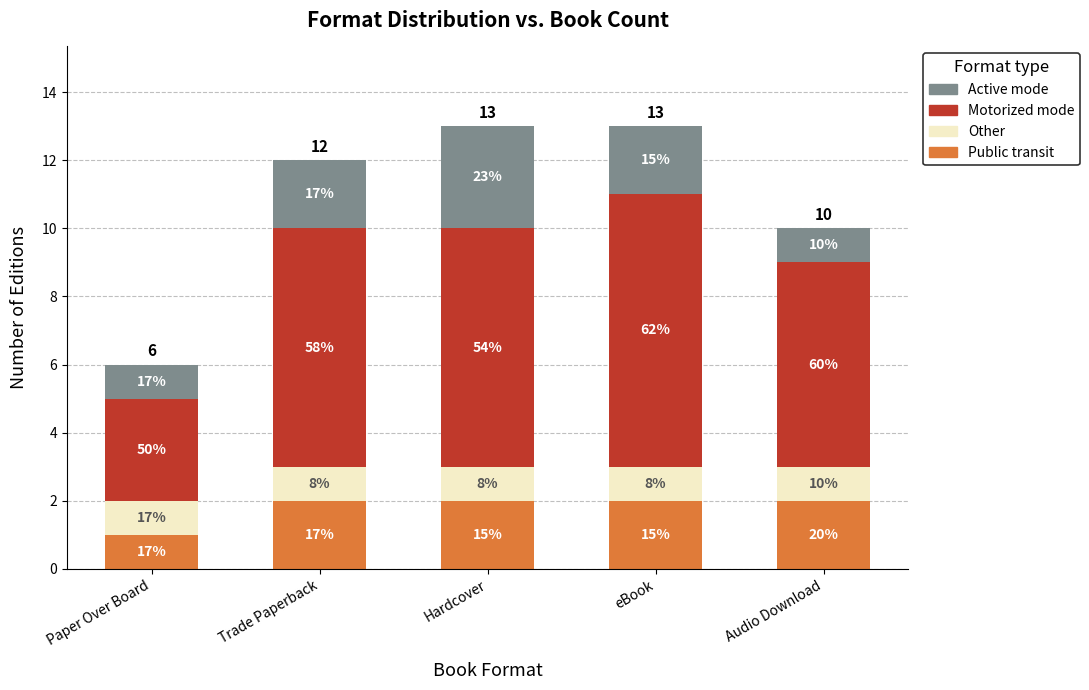

What is the label of the 5th bar from the left?

Audio Download